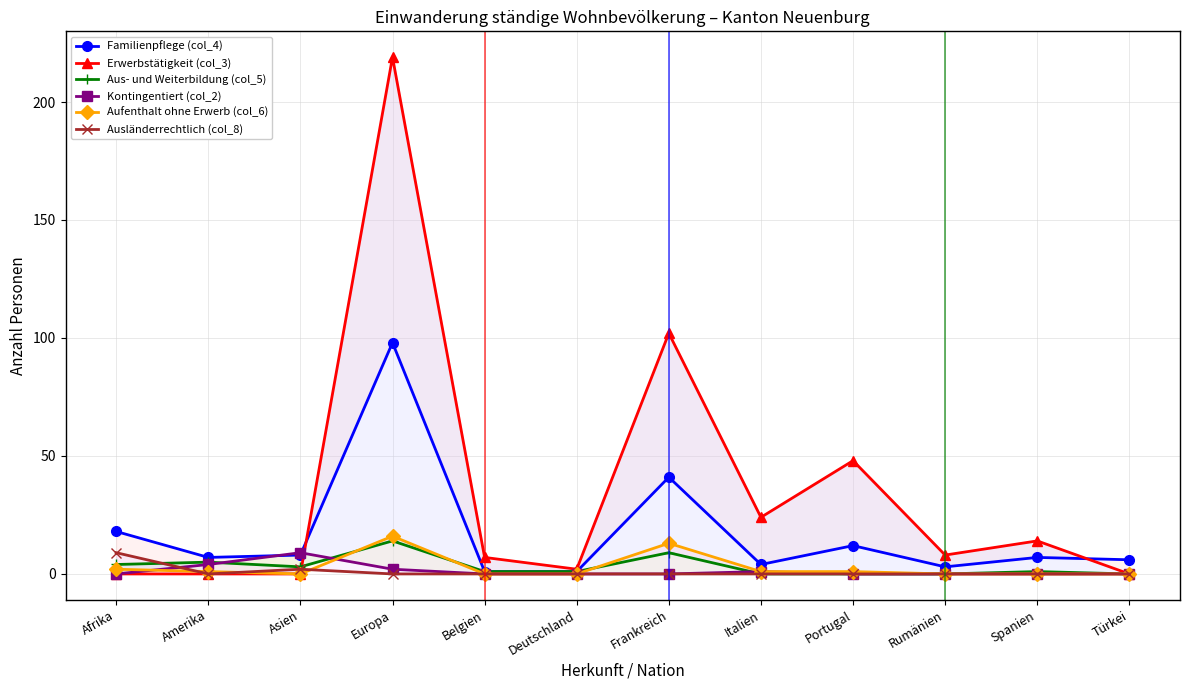

What is the sum of all Aufenthalt ohne Erwerb (col_6) values?

34